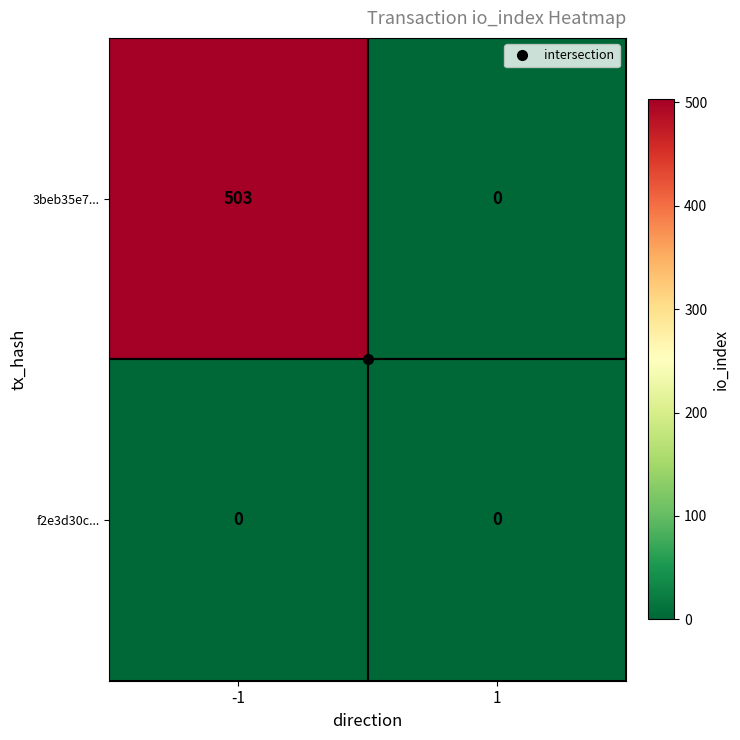

Which series has the widest spread of values?

3beb35e7...